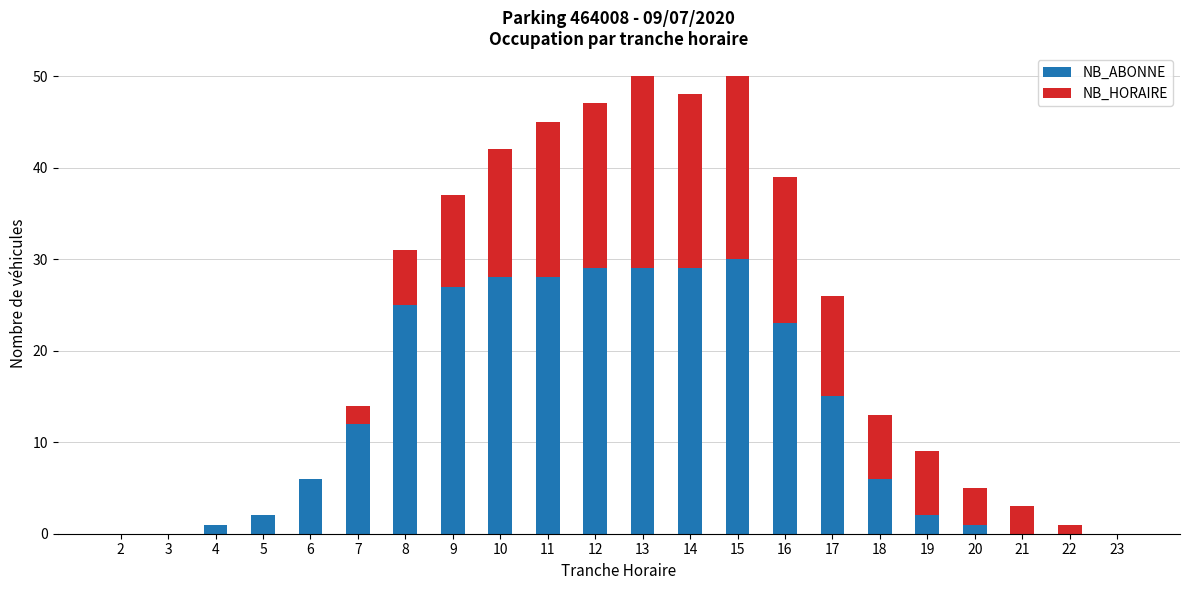

True or false: NB_ABONNE has a value of 29 at 13.

True